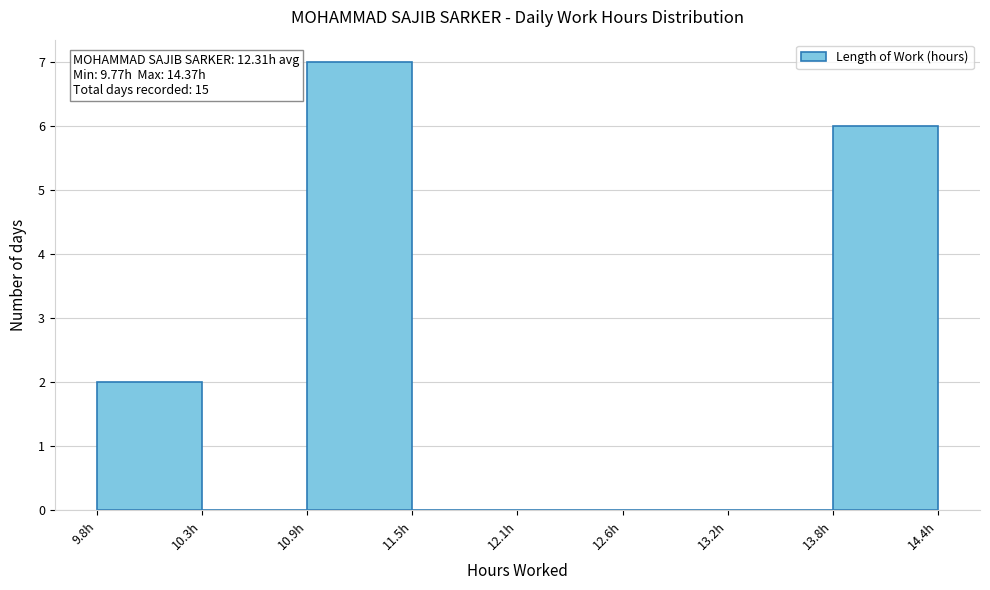

Over which range of the x-axis is the bar tallest?

10.9 to 11.5